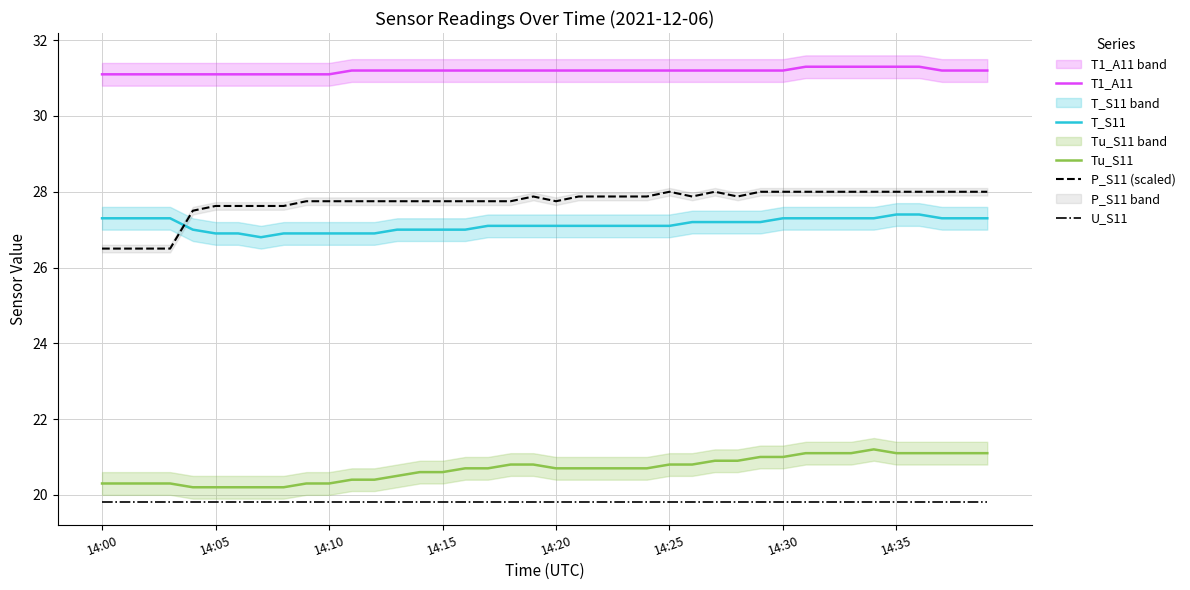

What is the label of the 40th point from the left?

39